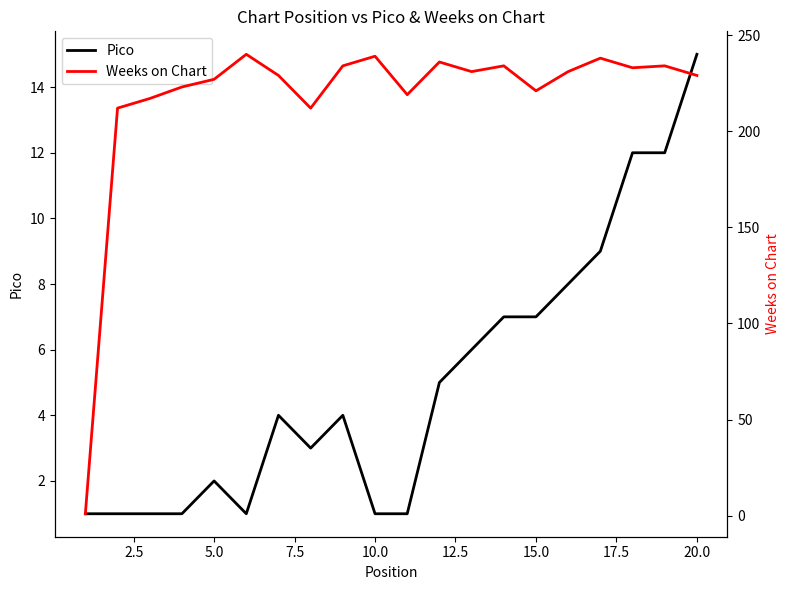

Is it true that Pico equals 1 at 5.0?

False